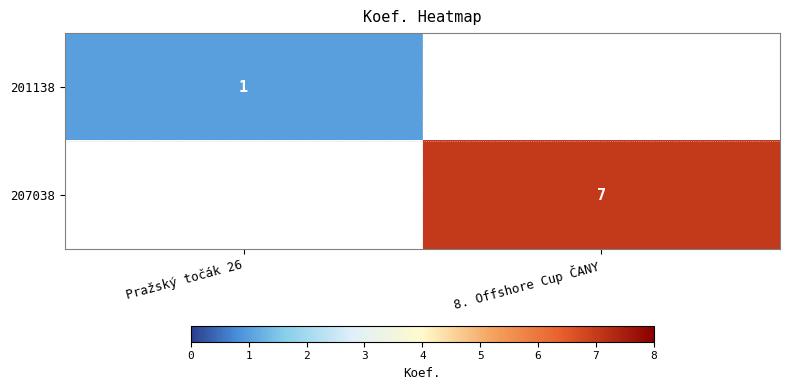

The 201138 series shows 1 at Pražský točák 26. True or false?

True